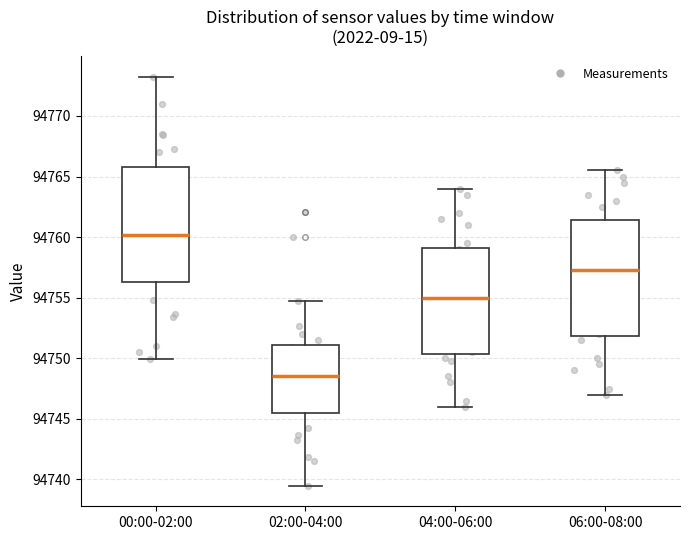

Which box's median line is the lowest?

02:00-04:00